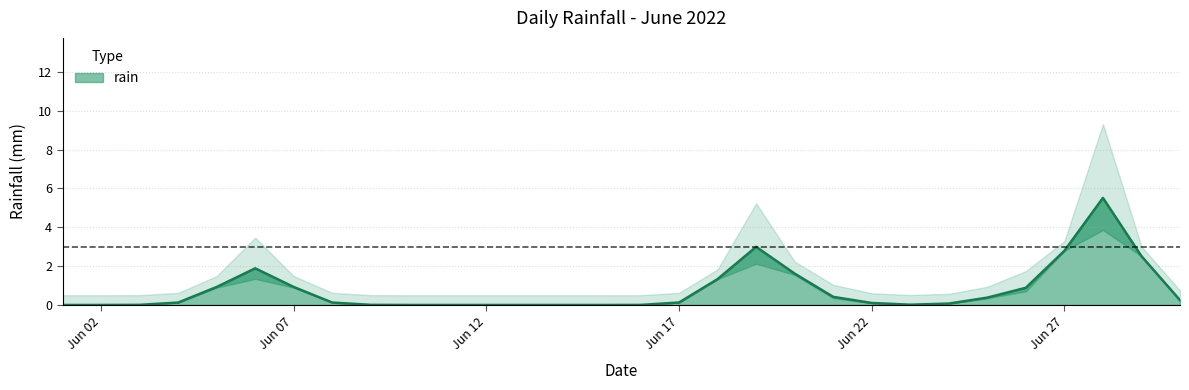

The value at 2022-06-08 is -5.2. True or false?

False